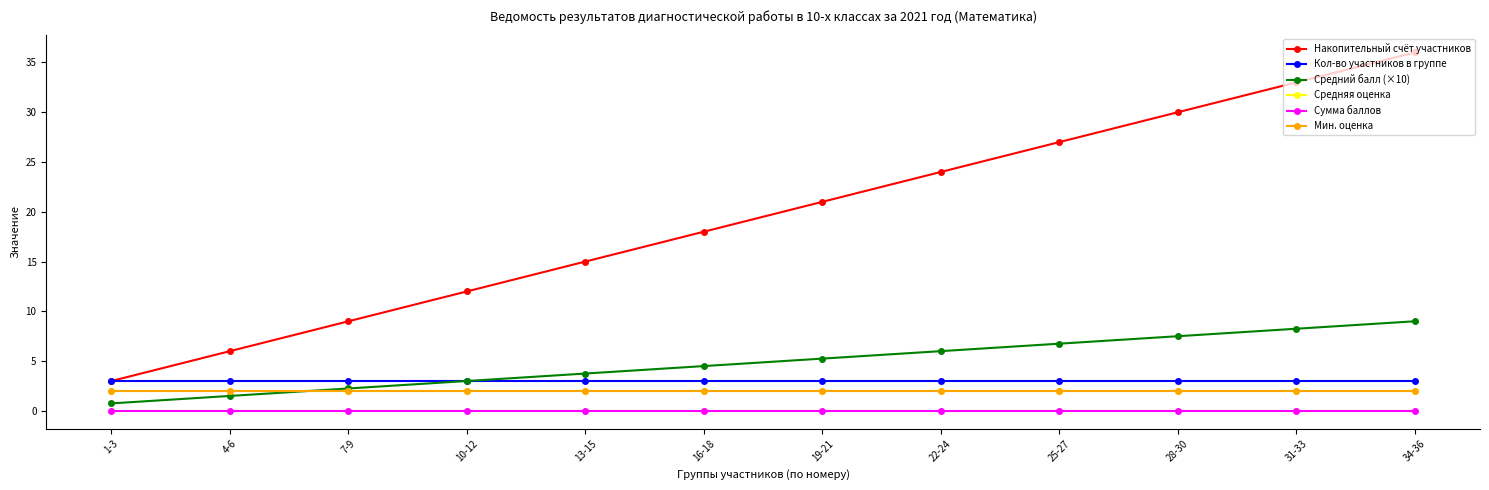

Reading right to left, what are all the values shown in this chart?

Накопительный счёт участников: 34-36=36.0	31-33=33.0	28-30=30.0	25-27=27.0	22-24=24.0	19-21=21.0	16-18=18.0	13-15=15.0	10-12=12.0	7-9=9.0	4-6=6.0	1-3=3.0
Кол-во участников в группе: 34-36=3.0	31-33=3.0	28-30=3.0	25-27=3.0	22-24=3.0	19-21=3.0	16-18=3.0	13-15=3.0	10-12=3.0	7-9=3.0	4-6=3.0	1-3=3.0
Средний балл (×10): 34-36=9.0	31-33=8.2	28-30=7.5	25-27=6.8	22-24=6.0	19-21=5.2	16-18=4.5	13-15=3.8	10-12=3.0	7-9=2.2	4-6=1.5	1-3=0.8
Средняя оценка: 34-36=2.0	31-33=2.0	28-30=2.0	25-27=2.0	22-24=2.0	19-21=2.0	16-18=2.0	13-15=2.0	10-12=2.0	7-9=2.0	4-6=2.0	1-3=2.0
Сумма баллов: 34-36=0.0	31-33=0.0	28-30=0.0	25-27=0.0	22-24=0.0	19-21=0.0	16-18=0.0	13-15=0.0	10-12=0.0	7-9=0.0	4-6=0.0	1-3=0.0
Мин. оценка: 34-36=2.0	31-33=2.0	28-30=2.0	25-27=2.0	22-24=2.0	19-21=2.0	16-18=2.0	13-15=2.0	10-12=2.0	7-9=2.0	4-6=2.0	1-3=2.0